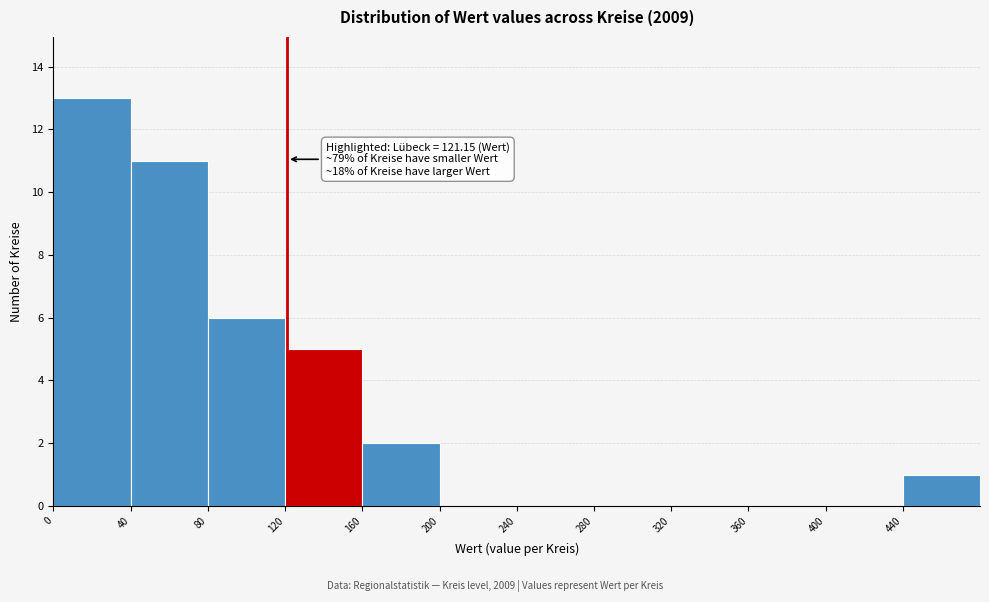

Which range on the x-axis has the tallest bar?

0 to 40